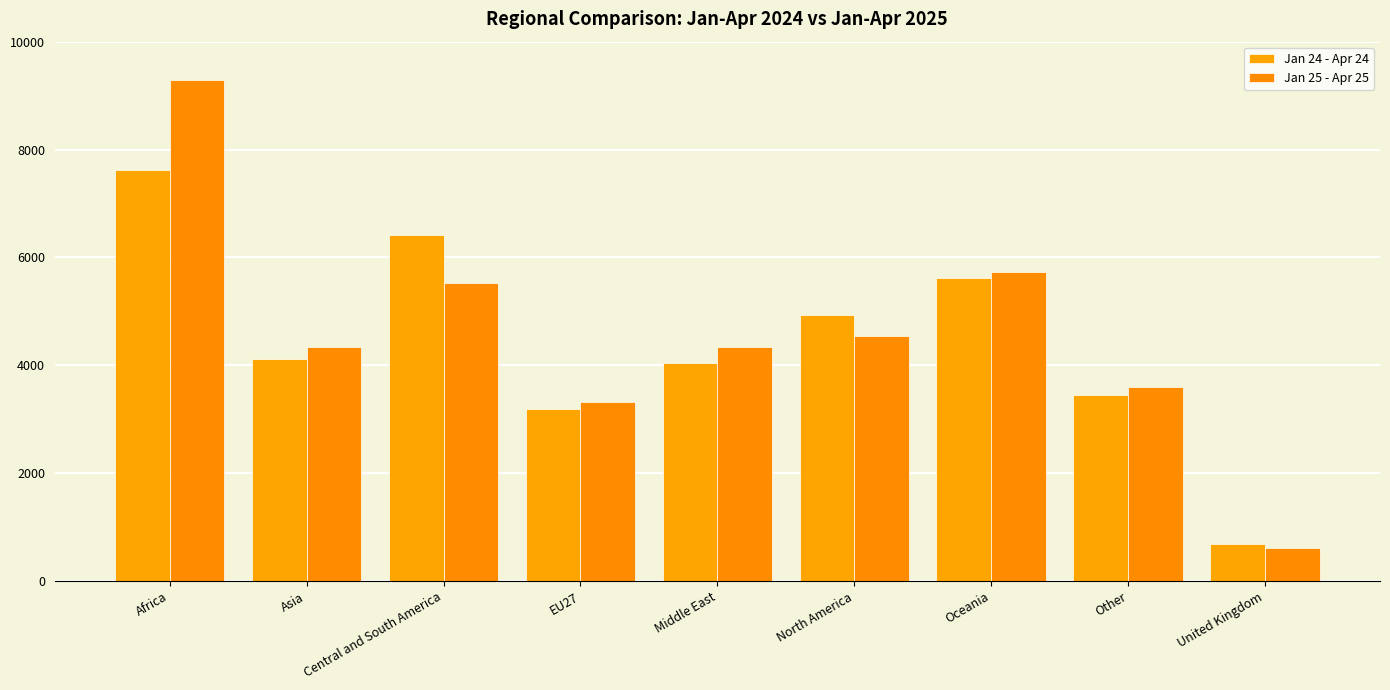

What is the greatest value displayed?

9295